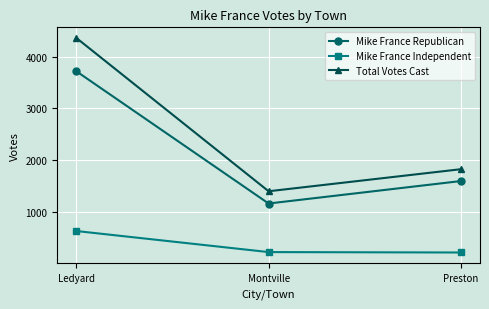

At which label does Total Votes Cast reach its peak?

Ledyard